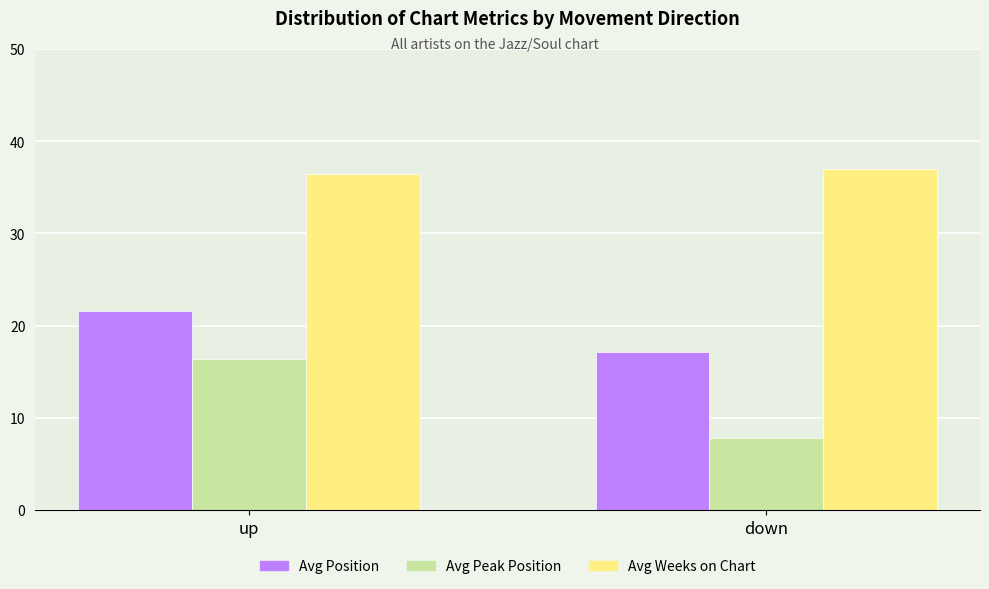

How many data points in Avg Peak Position are less than 16?

1